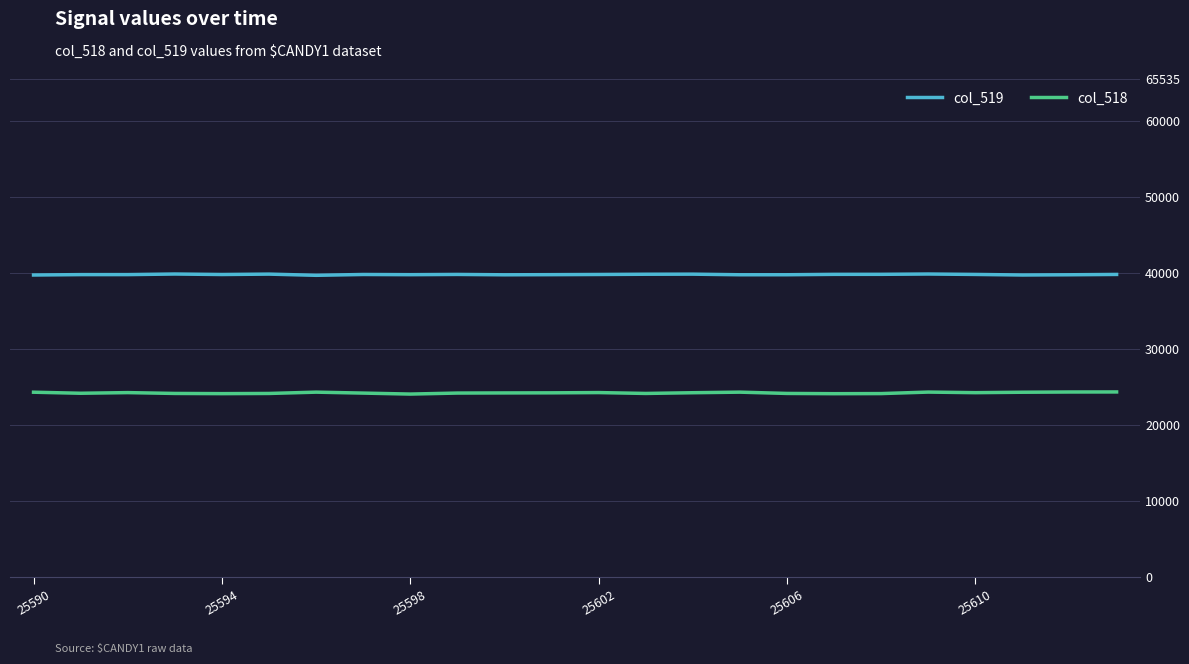

What is the difference between the second highest and minimum values in the col_518 series?

271